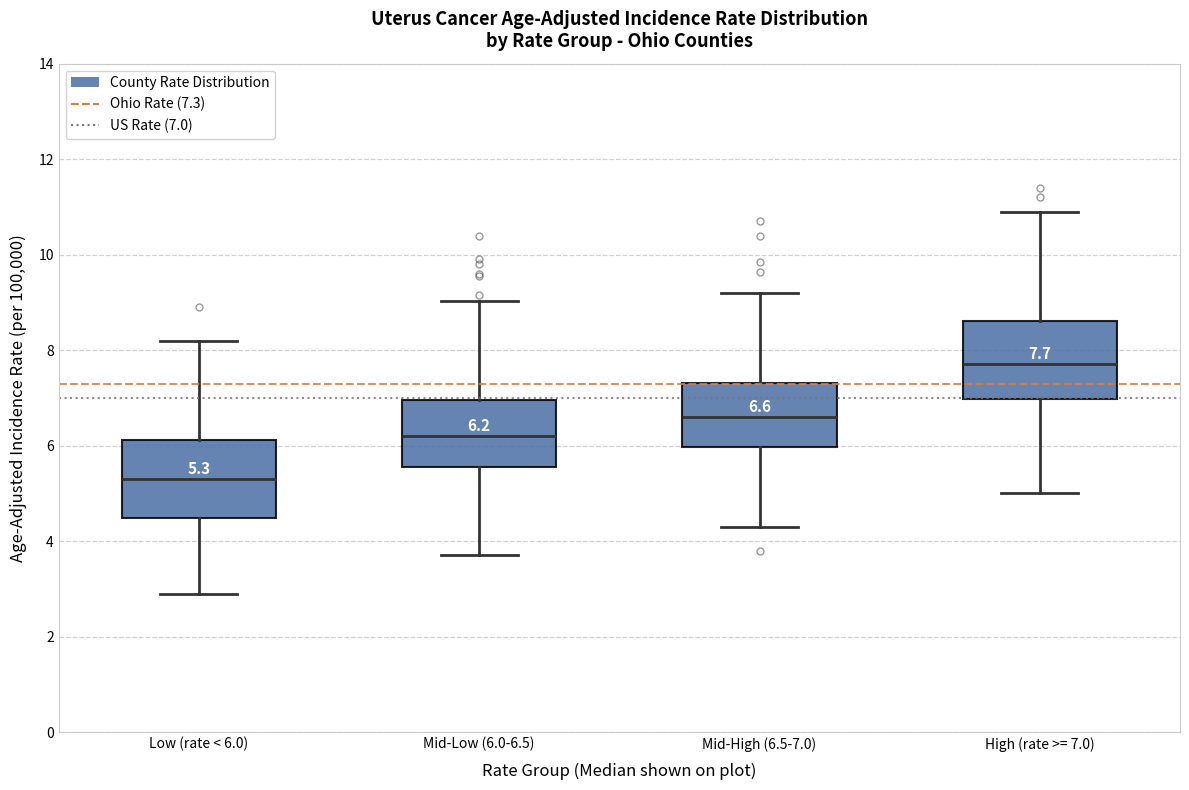

Which box has the lowest median line?

Low (rate < 6.0)